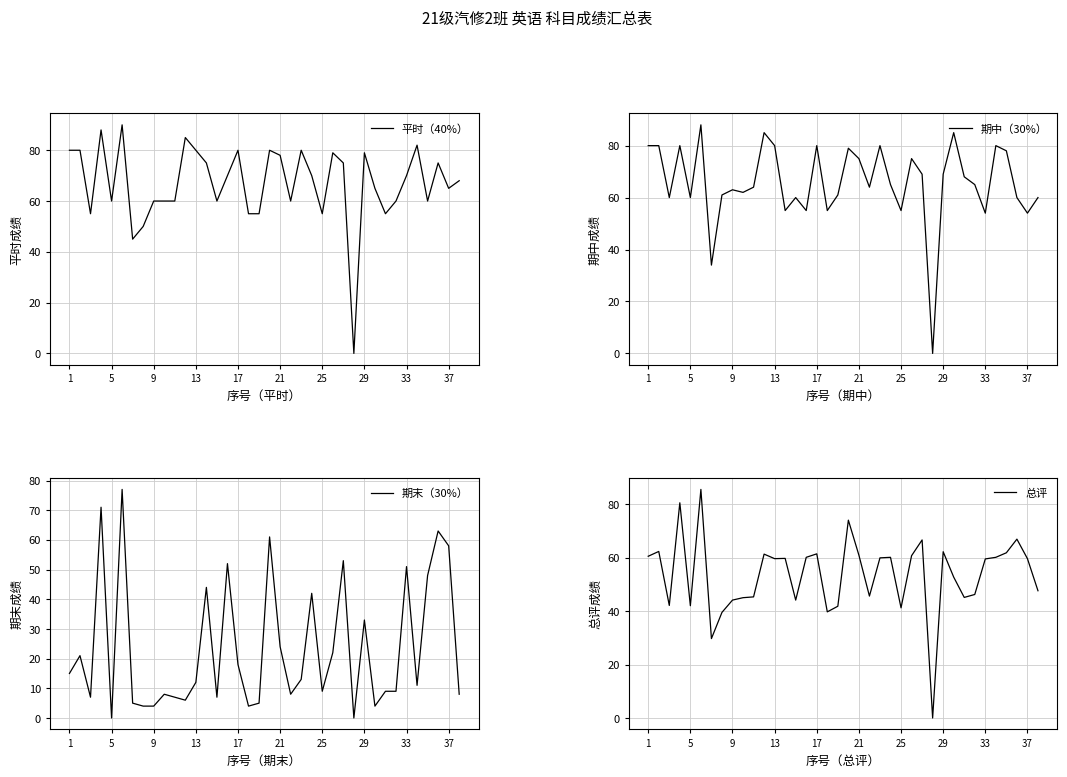

How many interior local valleys does the 期末（30%） series have?

10